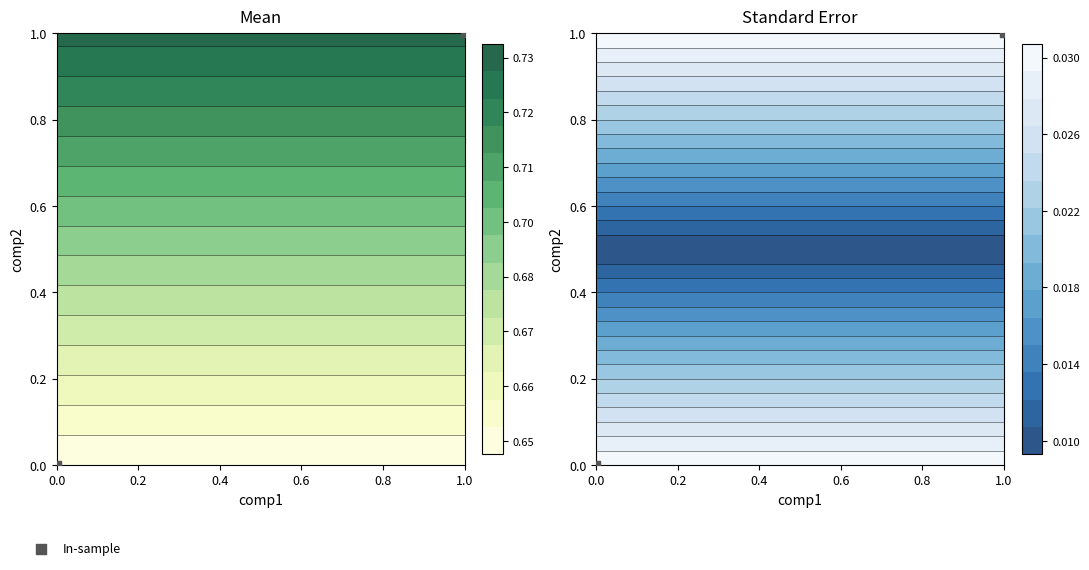

List the labels in order of value, largest first.

1.0, 0.0